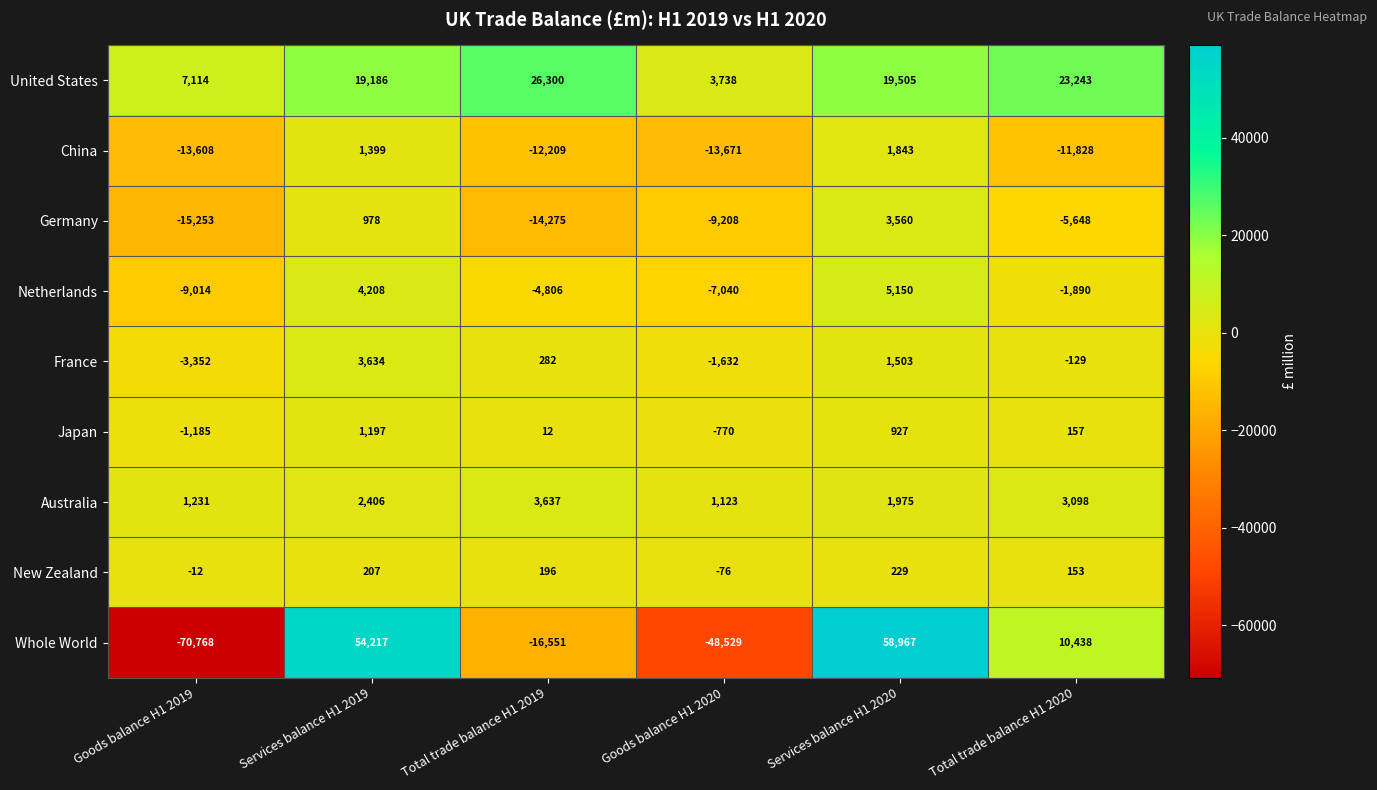

Rank the series at Goods balance H1 2020 from lowest to highest value.

Whole World, China, Germany, Netherlands, France, Japan, New Zealand, Australia, United States